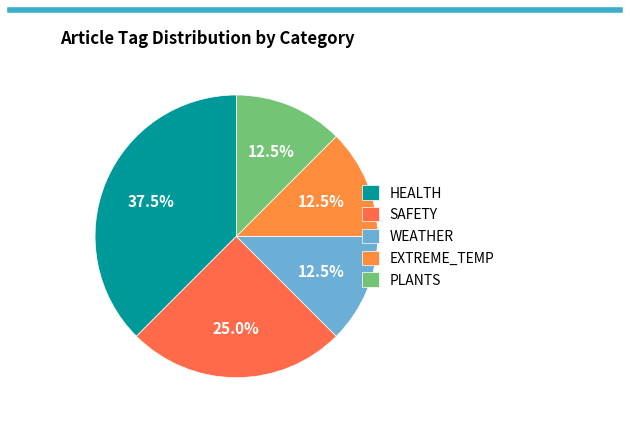

What is the ratio of the value at PLANTS to the value at SAFETY?

0.5